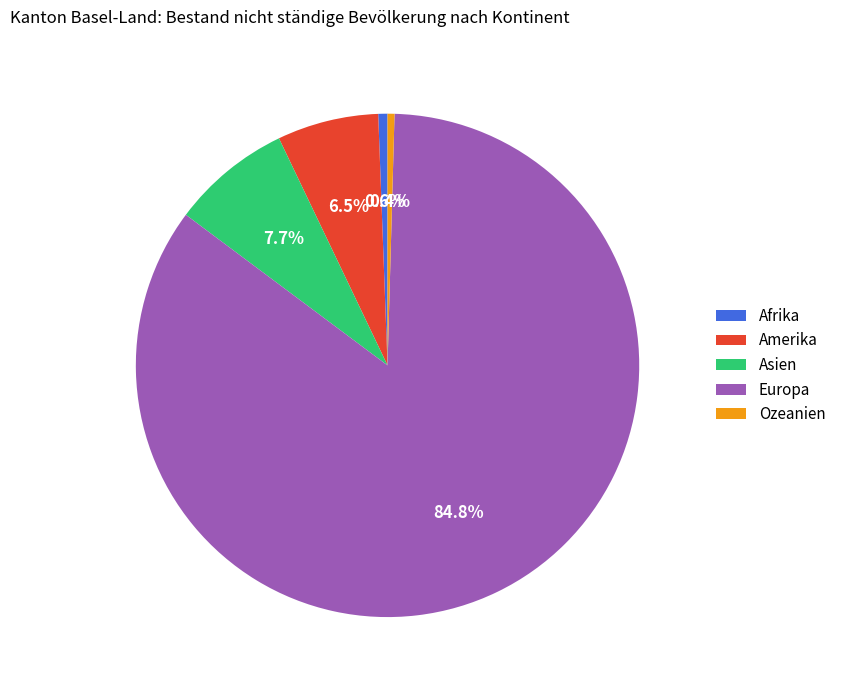

How many slices are in this pie chart?

5